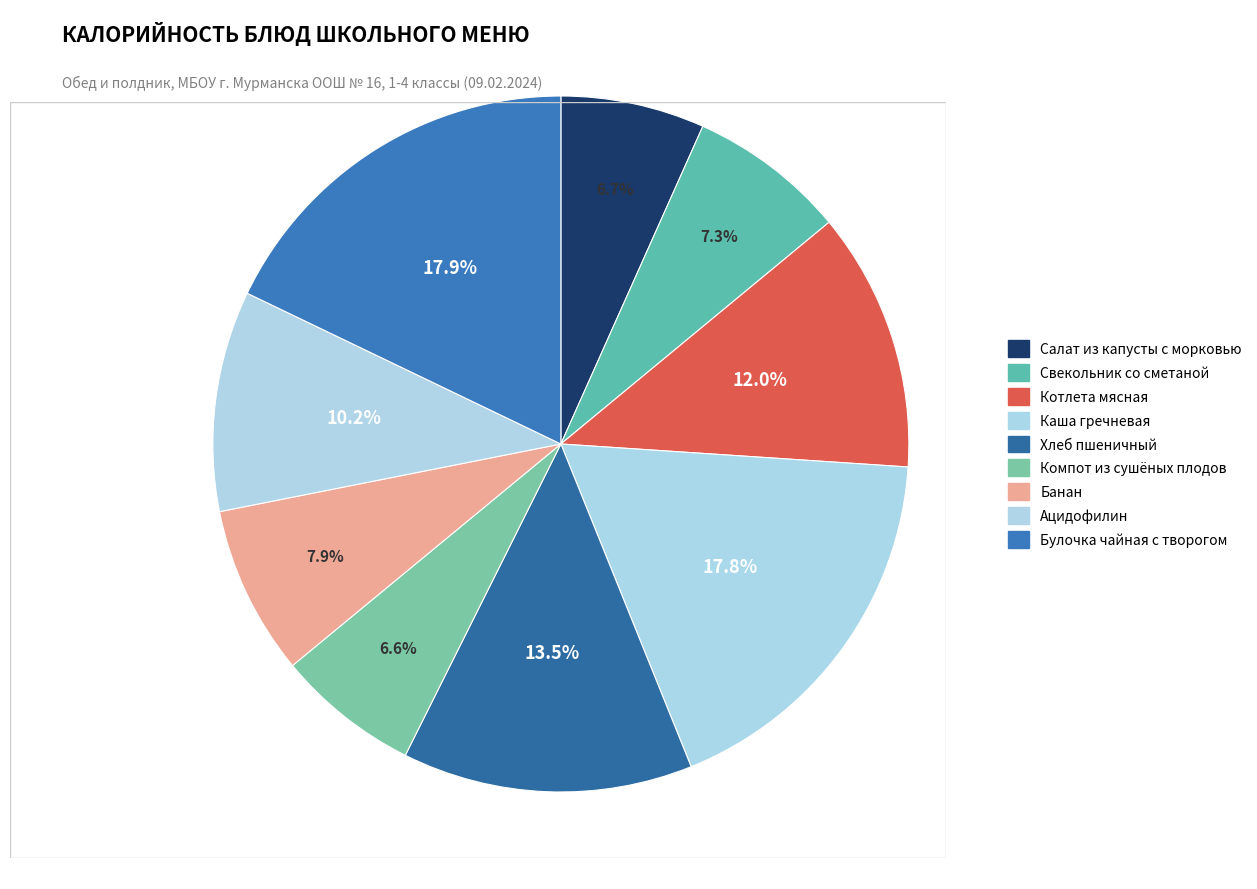

Is it true that Банан is 8% of the pie?

True